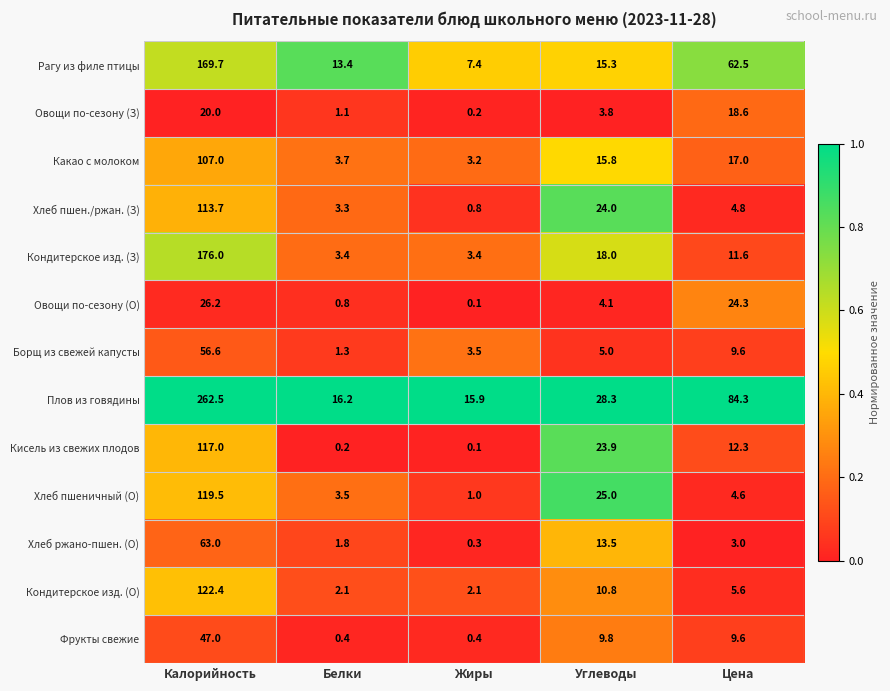

List the series in order of their peak value, lowest first.

Овощи по-сезону (З), Овощи по-сезону (О), Фрукты свежие, Борщ из свежей капусты, Хлеб ржано-пшен. (О), Какао с молоком, Хлеб пшен./ржан. (З), Кисель из свежих плодов, Хлеб пшеничный (О), Кондитерское изд. (О), Рагу из филе птицы, Кондитерское изд. (З), Плов из говядины